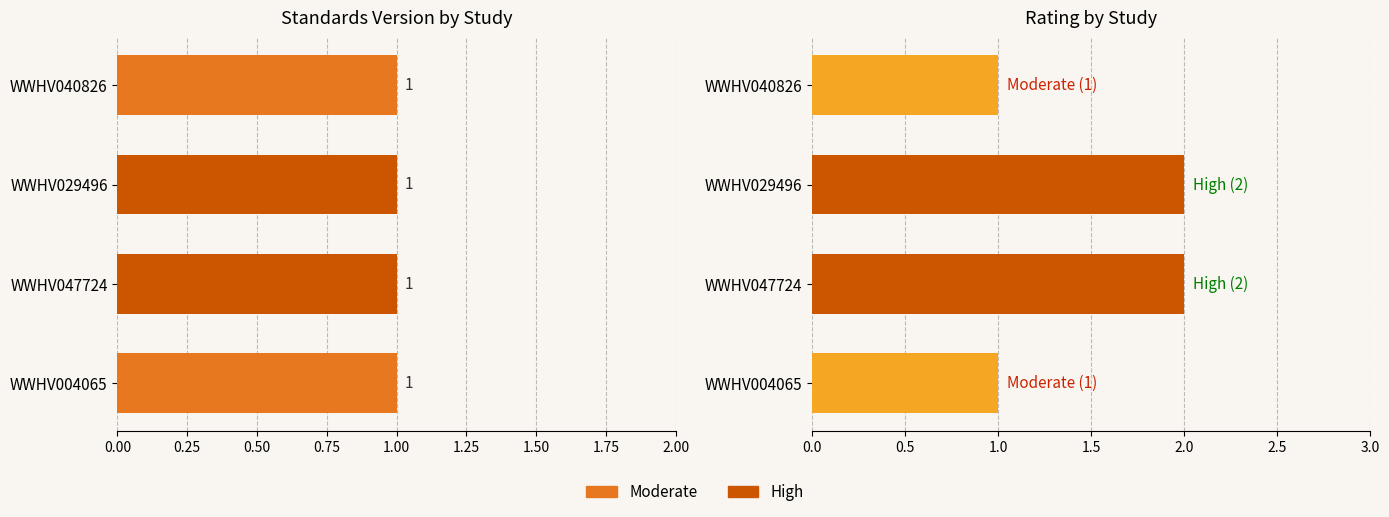

Are the bars horizontal?

Yes